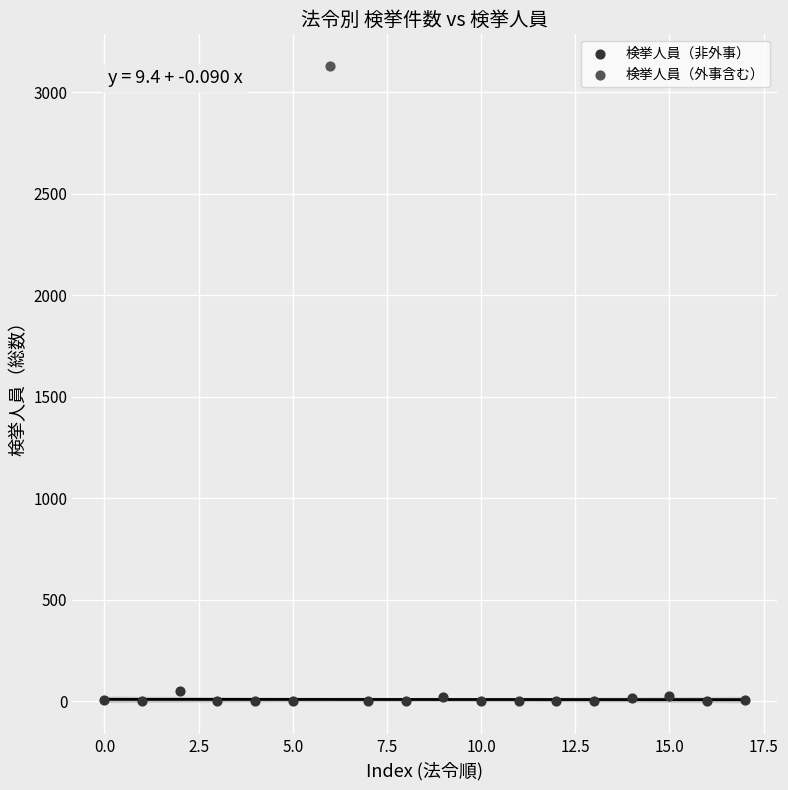

What are all the series names shown in the legend?

検挙人員（非外事）, 検挙人員（外事含む）